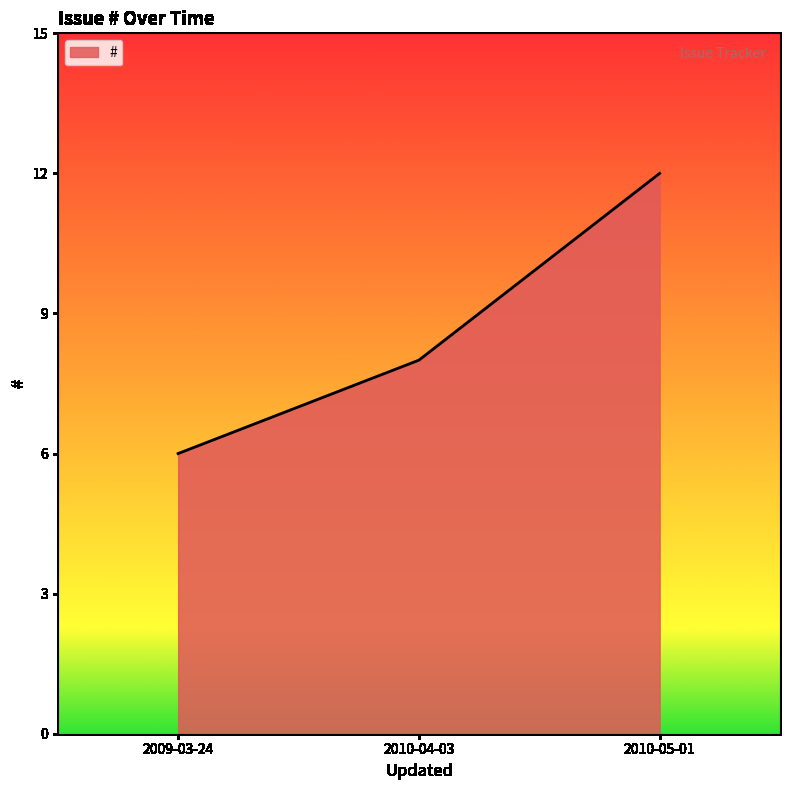

How many values are between 6 and 12?

3